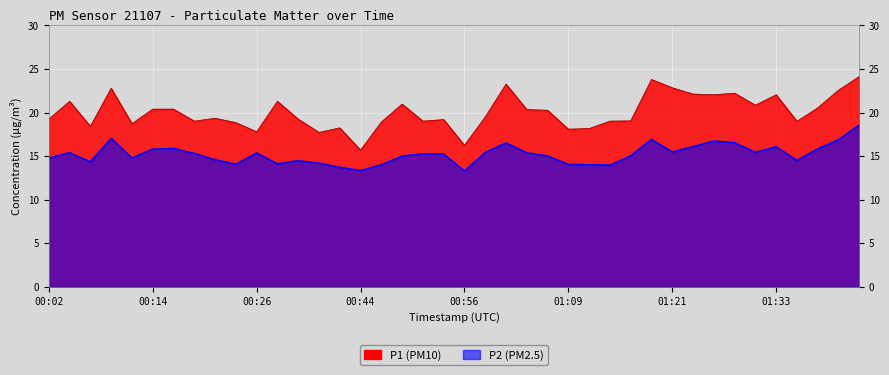

Rank the series by their maximum value, from highest to lowest.

P1, P2